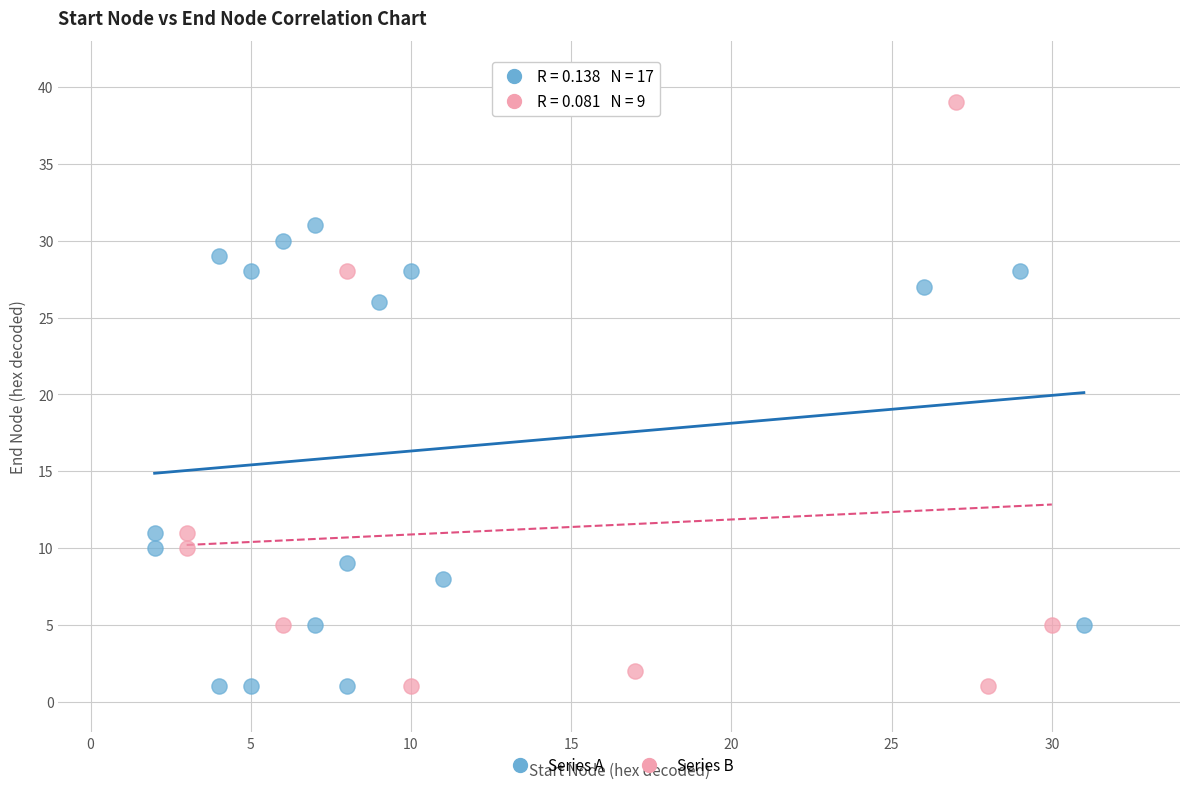

Which series has the largest Y range (max minus min)?

Series B